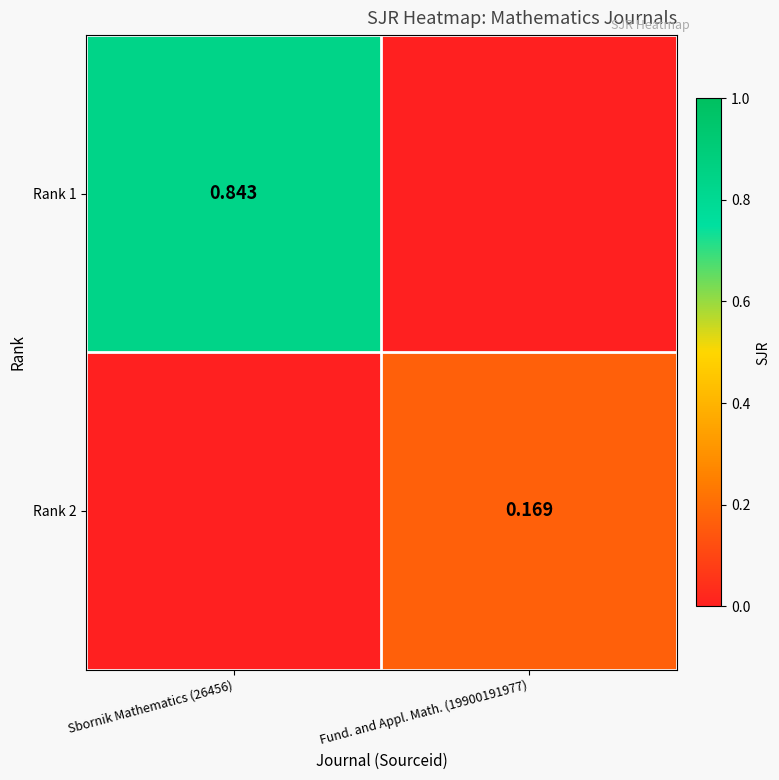

Rank the series by their maximum value, from lowest to highest.

Rank 2, Rank 1